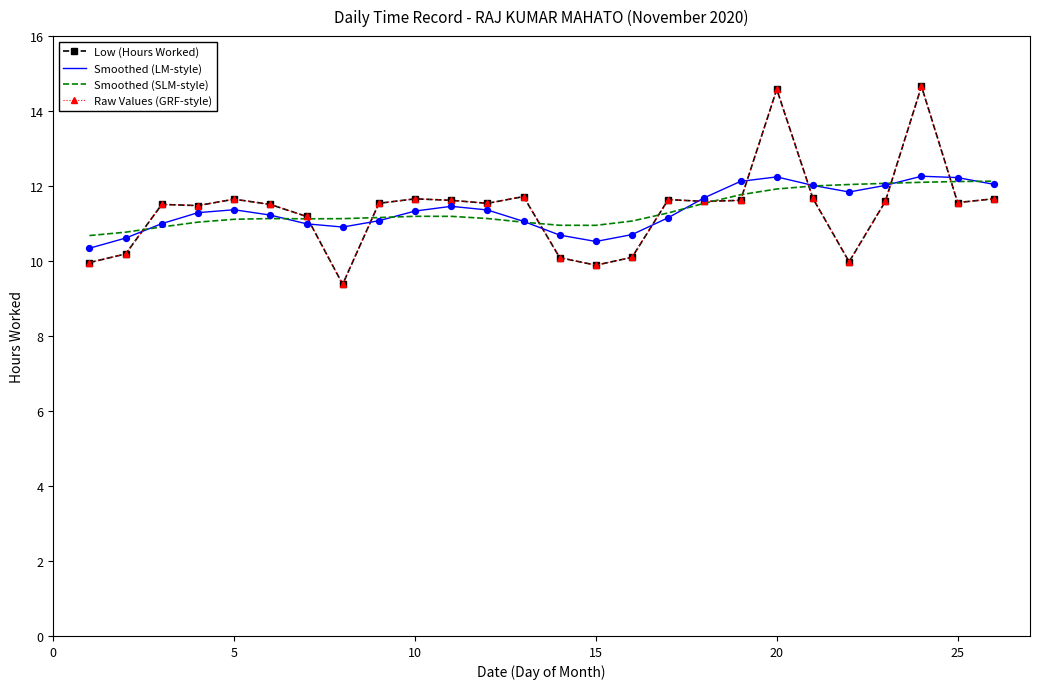

What are all the series names shown in the legend?

Low (Hours Worked), Smoothed (LM-style), Smoothed (SLM-style), Raw Values (GRF-style)